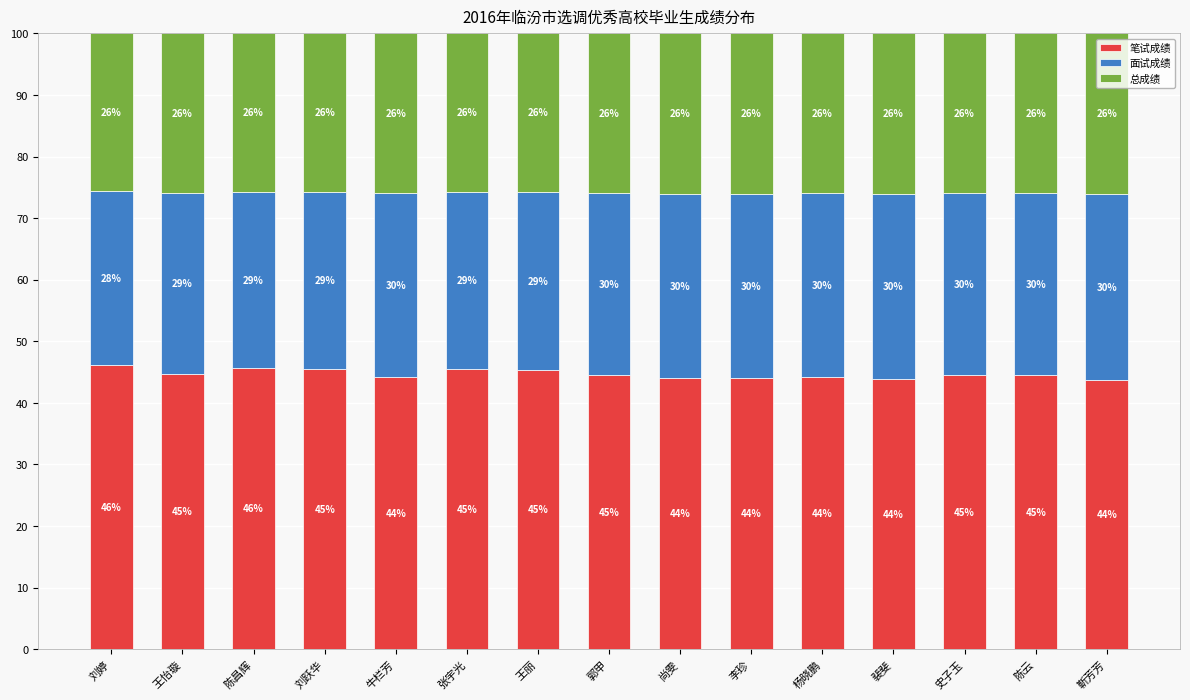

True or false: 笔试成绩 has a value of 45.4 at 刘跃华.

True